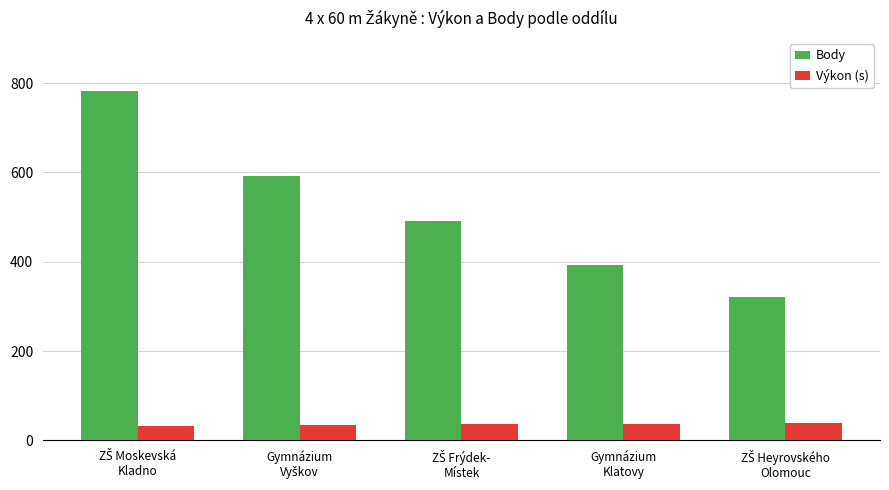

How many bars are there in total?

10